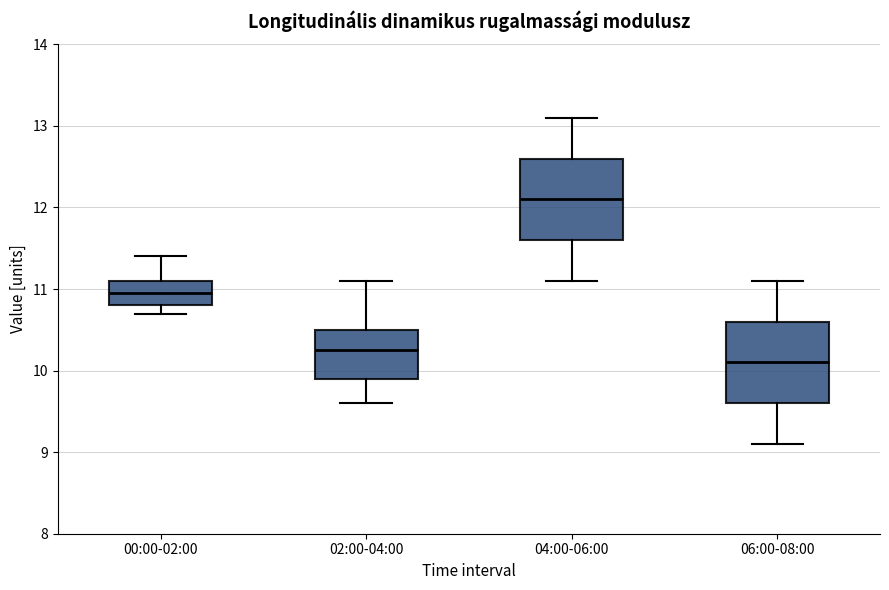

Which box's median line is the lowest?

06:00-08:00